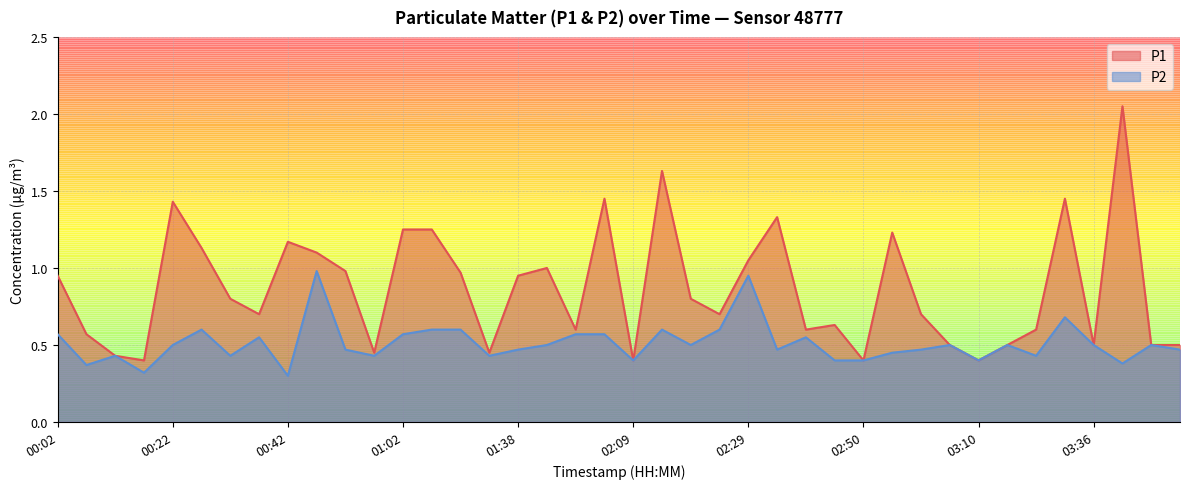

What is the average value of the P1 series?

0.9